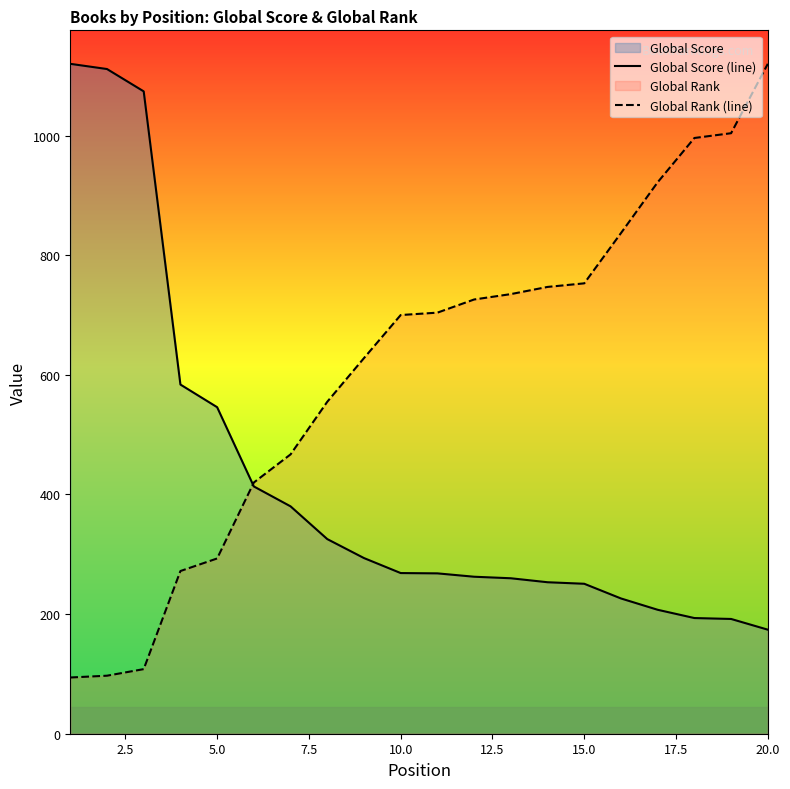

What is the value of the Global Rank (line) point at the 17th from the left?

922.0